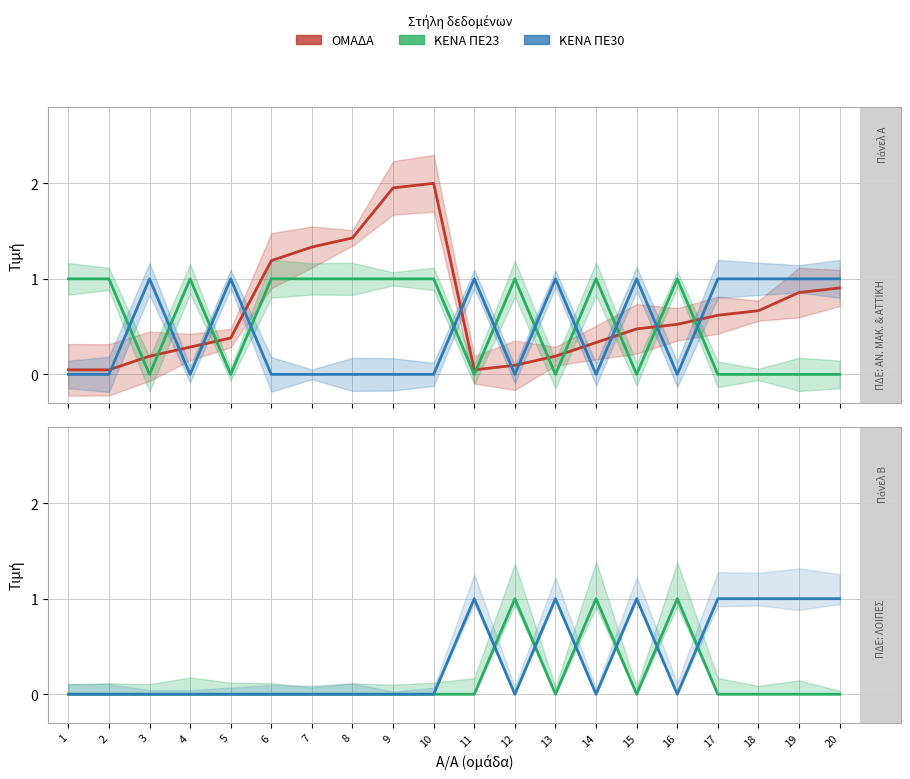

Is it true that ΚΕΝΑ ΠΕ30 equals -0.7 at 7?

False